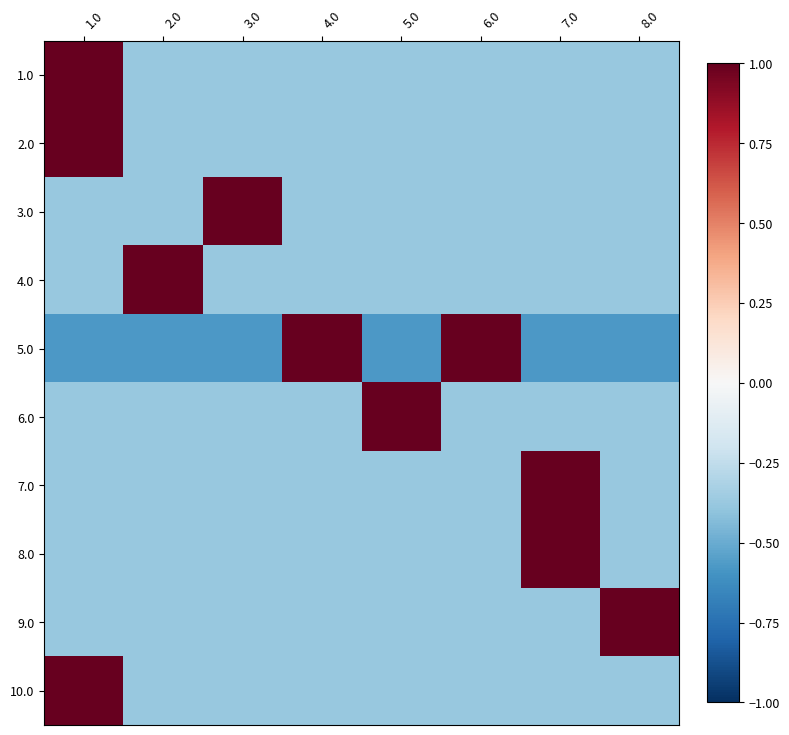

What is the minimum value shown in the chart?

-0.6